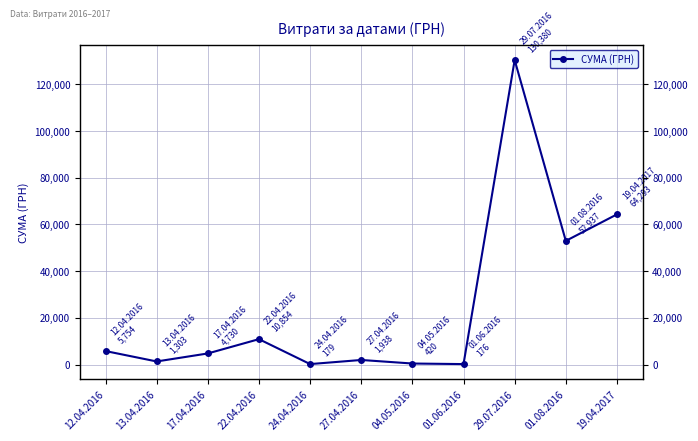

Where is the first local minimum?

13.04.2016